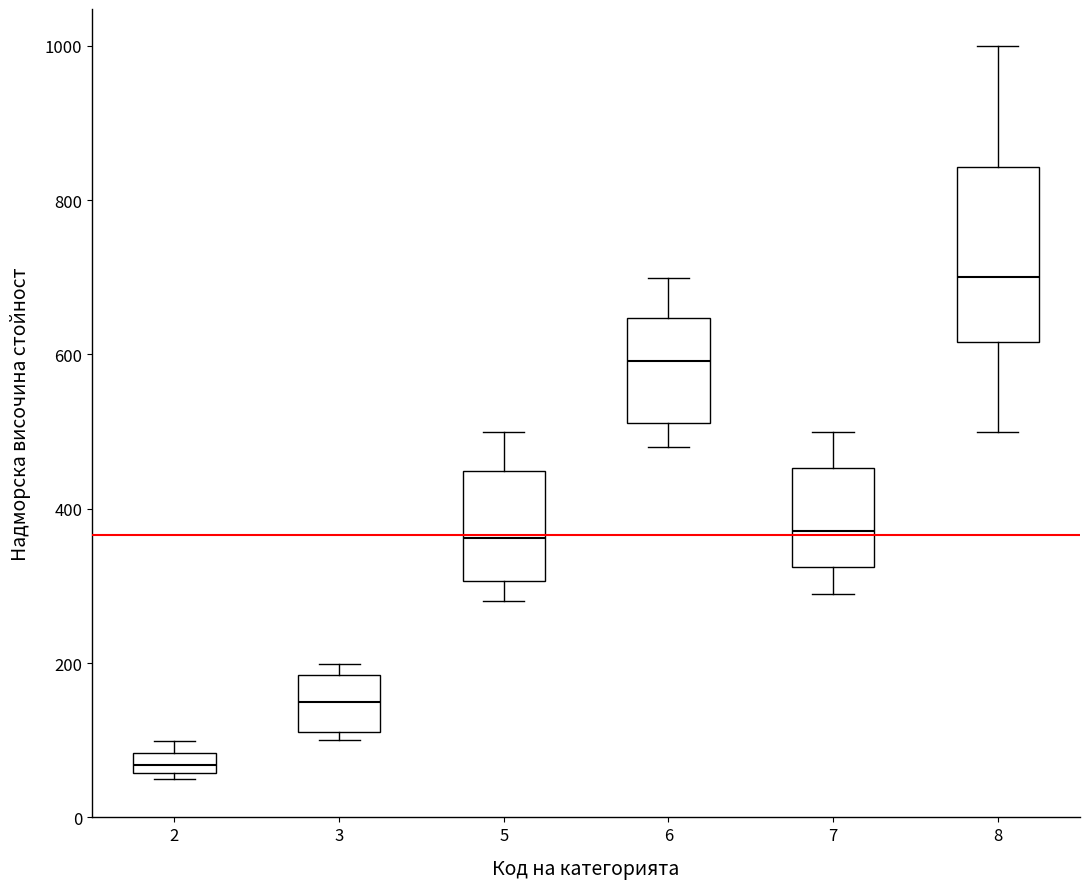

Comparing the boxes themselves (not the whiskers), which one is the tallest?

8